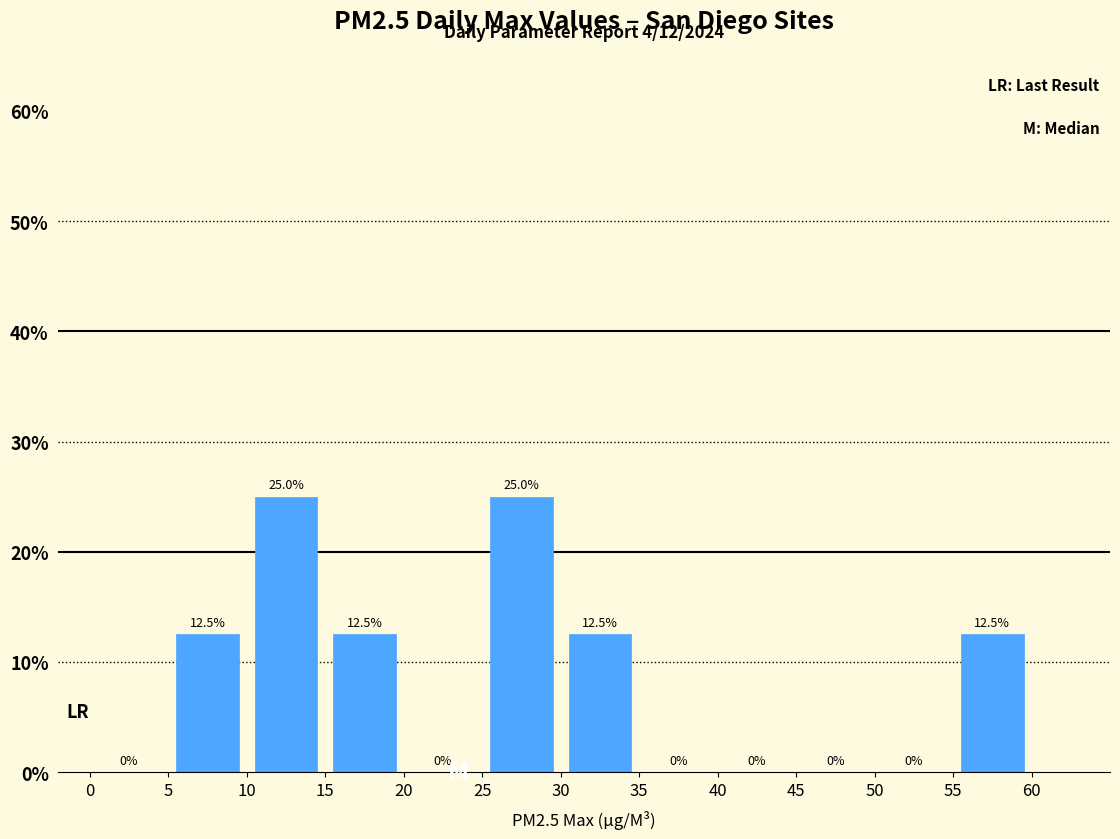

What is the height of the bar covering 15 to 20 on the x-axis?

12.5